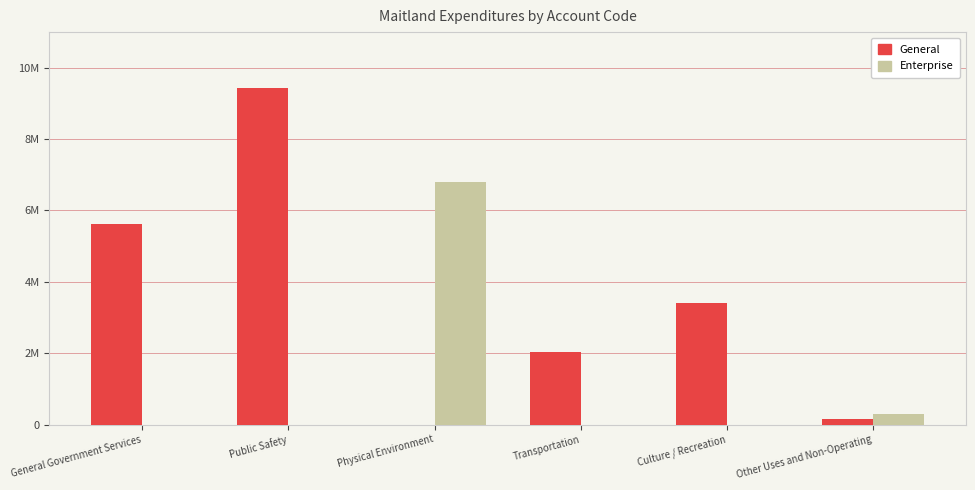

Which series has the largest total across all categories?

General